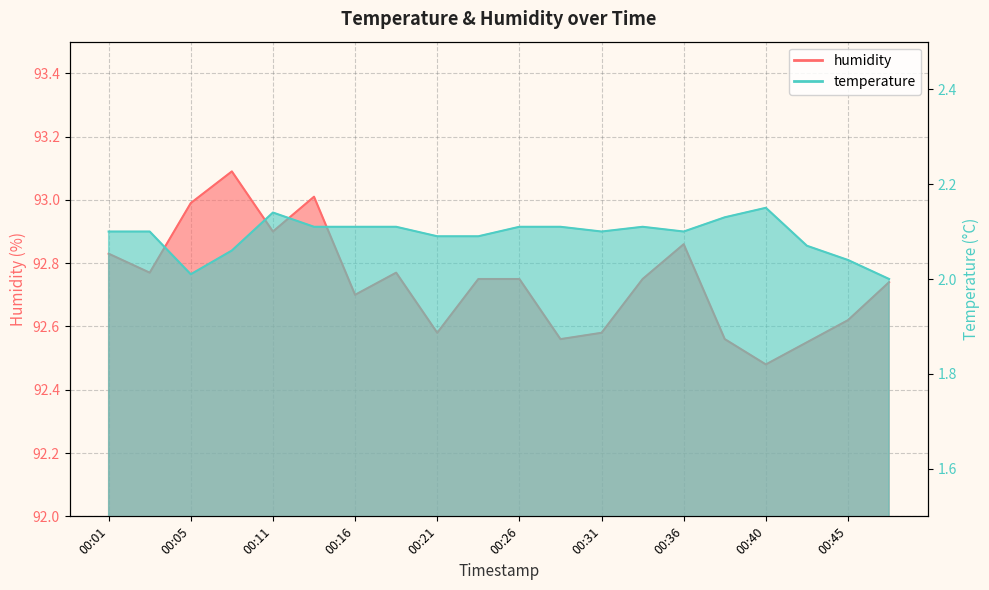

Is it true that humidity equals 92.5 at 00:40?

True